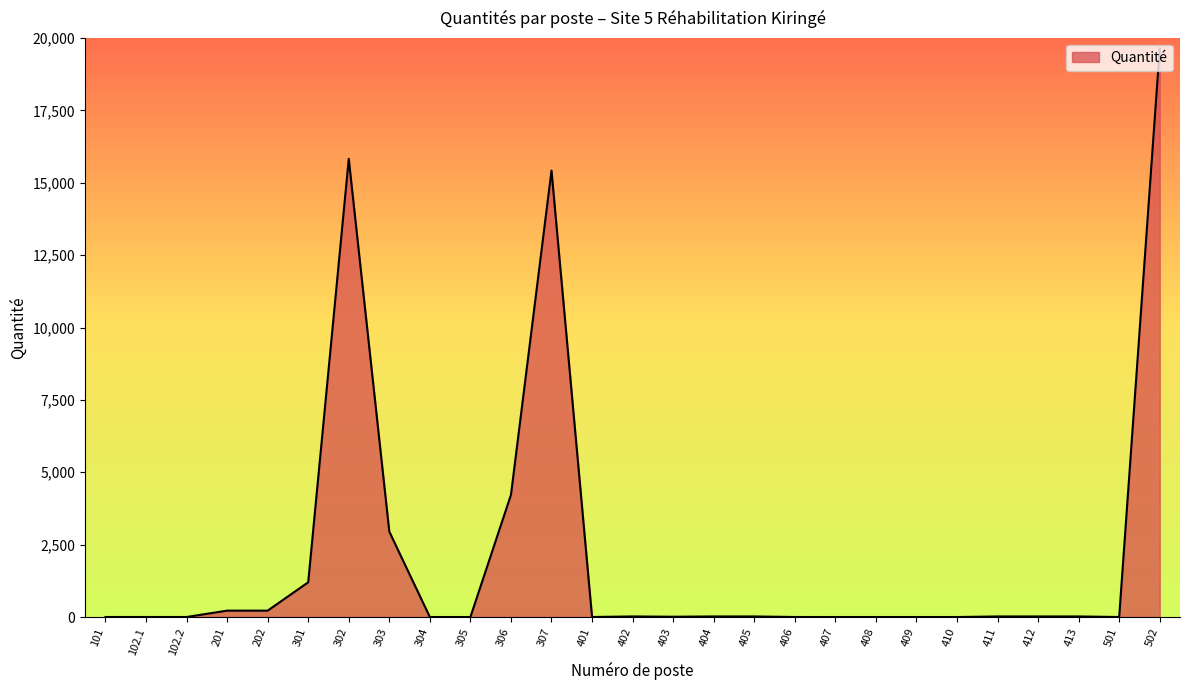

What is the change in value from 301 to 409?

-1200.0